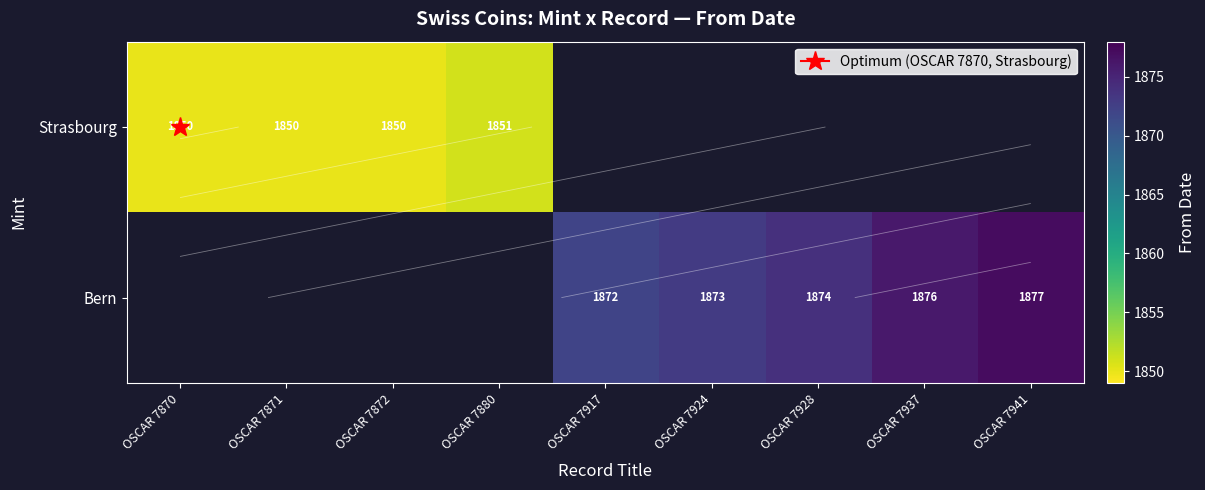

Which series has the widest spread of values?

Strasbourg